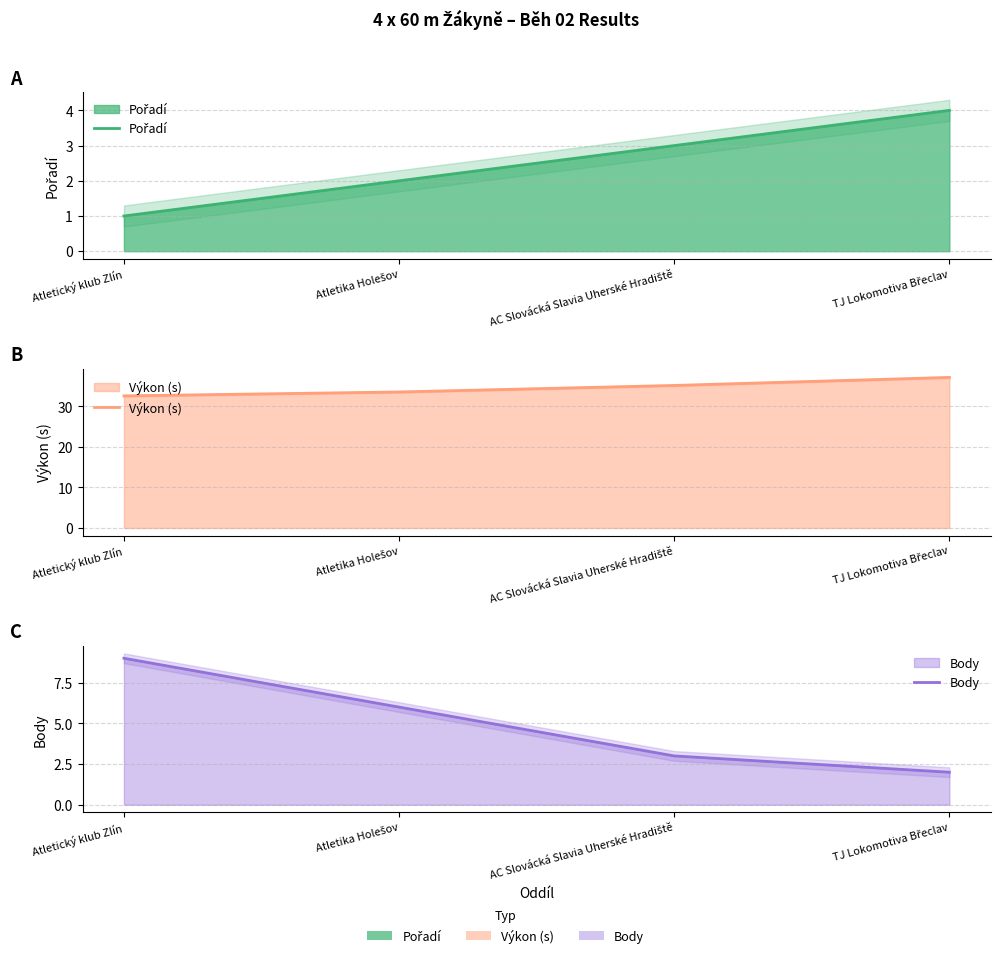

Is the value of Pořadí at AC Slovácká Slavia Uherské Hradiště greater than the value of Body at Atletika Holešov?

No